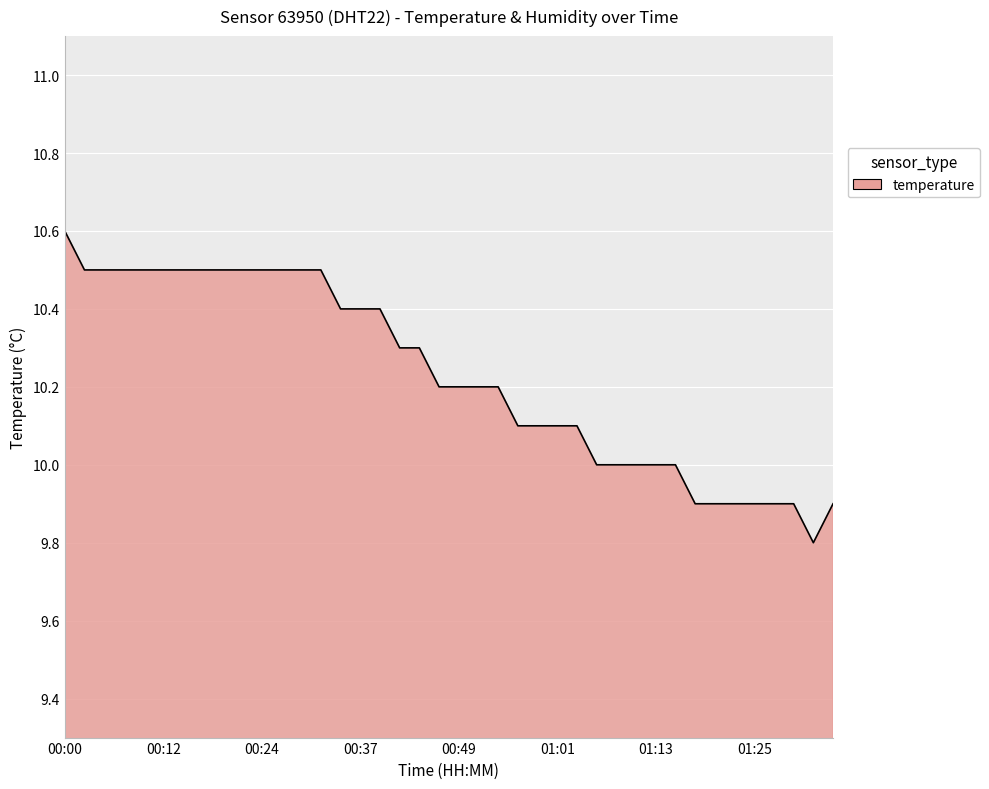

What is the difference between the maximum and minimum values?

0.8